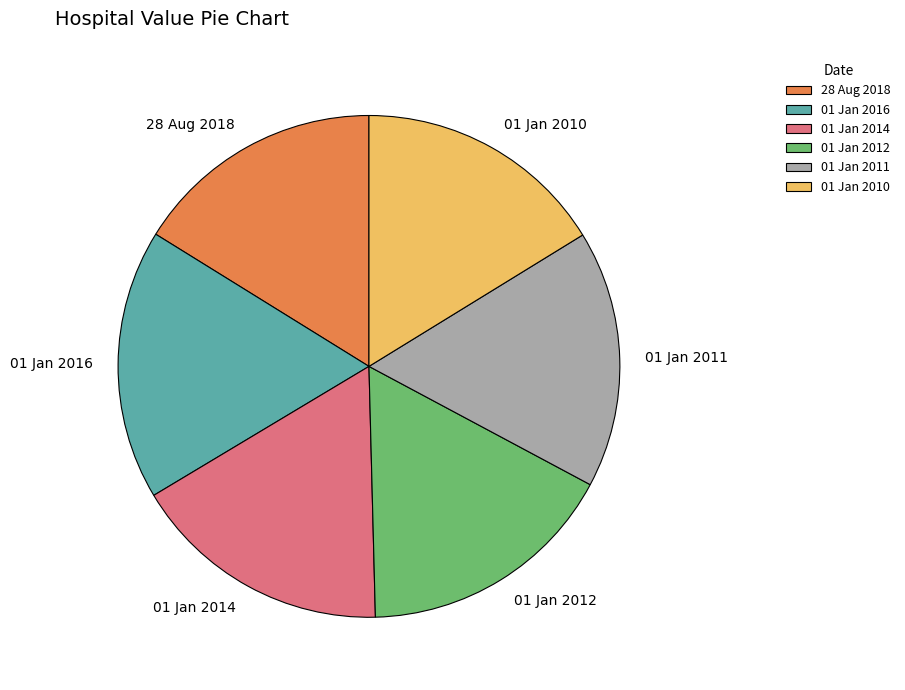

Do 01 Jan 2014 and 01 Jan 2011 together represent more than half of the pie?

No